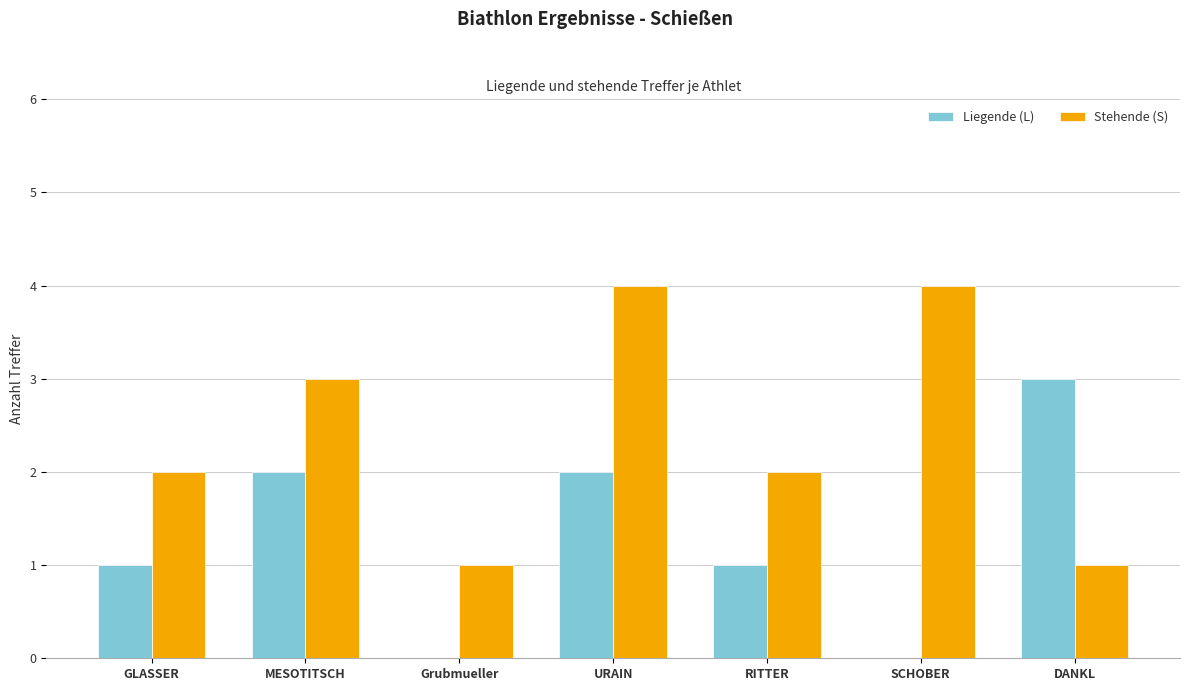

How many Stehende (S) values are between 1 and 4?

7